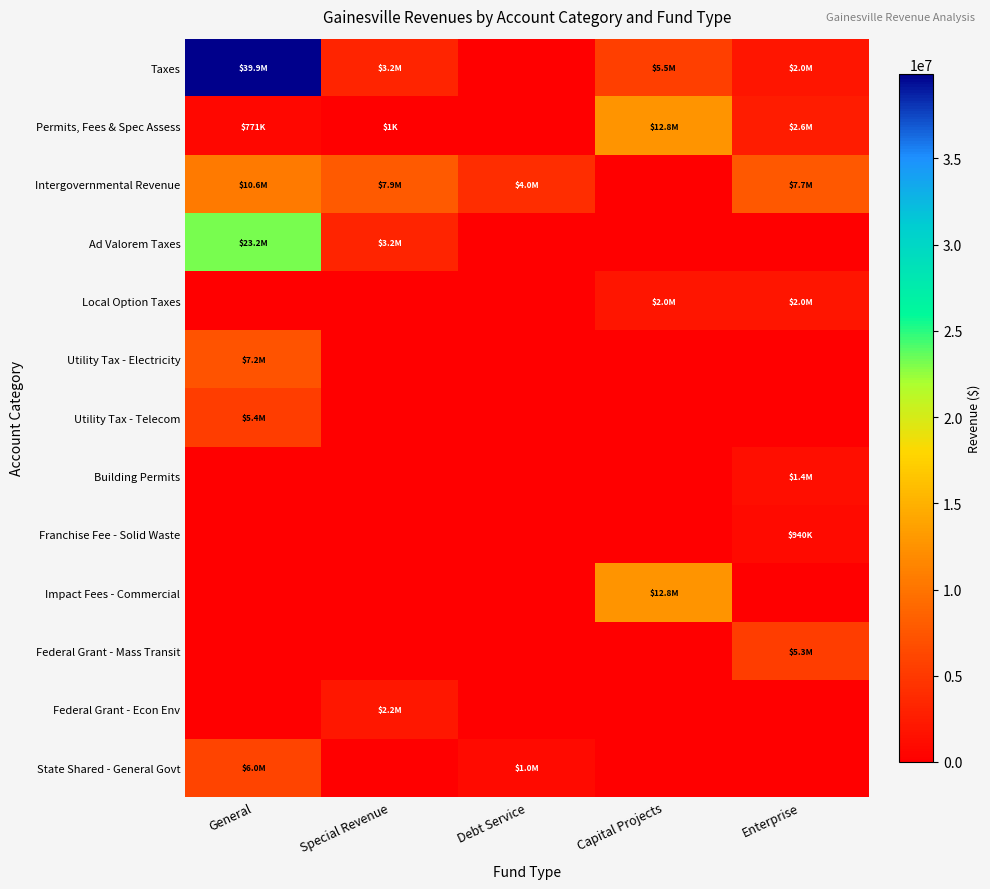

At how many categories does at least one series exceed 13465550?

1